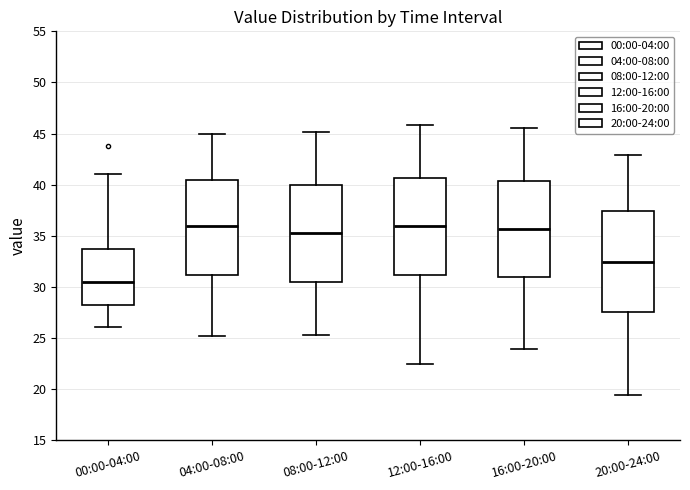

Reading left to right, read every box against the y-axis: the position of its median line, the range the box covers, and the ends of its whiskers. The values are not printed on the chart, so give them approximately, as read against the axis.

00:00-04:00: median 30.5, box 28.5 to 33.5, whiskers 26.0 to 41.0
04:00-08:00: median 36.0, box 31.0 to 40.5, whiskers 25.0 to 45.0
08:00-12:00: median 35.0, box 30.5 to 40.0, whiskers 25.5 to 45.0
12:00-16:00: median 36.0, box 31.0 to 40.5, whiskers 22.5 to 46.0
16:00-20:00: median 35.5, box 31.0 to 40.5, whiskers 24.0 to 45.5
20:00-24:00: median 32.5, box 27.5 to 37.5, whiskers 19.5 to 43.0